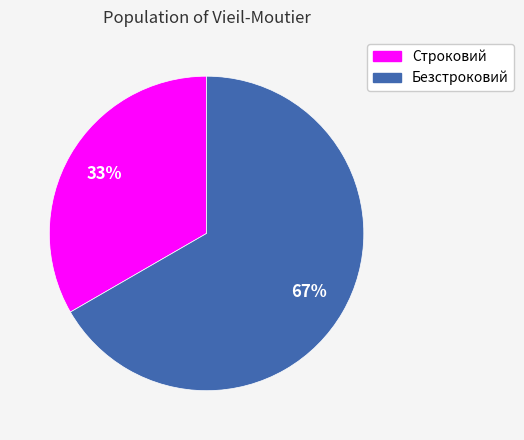

Which category has the biggest portion of the pie?

Безстроковий